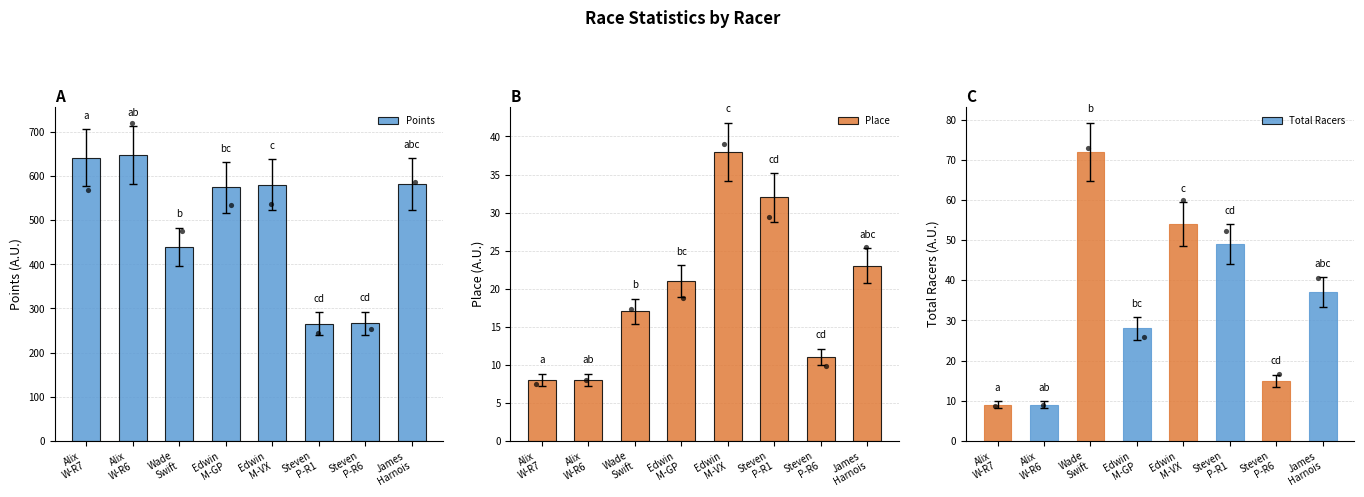

At which category is the sum across all series the highest?

Edwin
M-VX